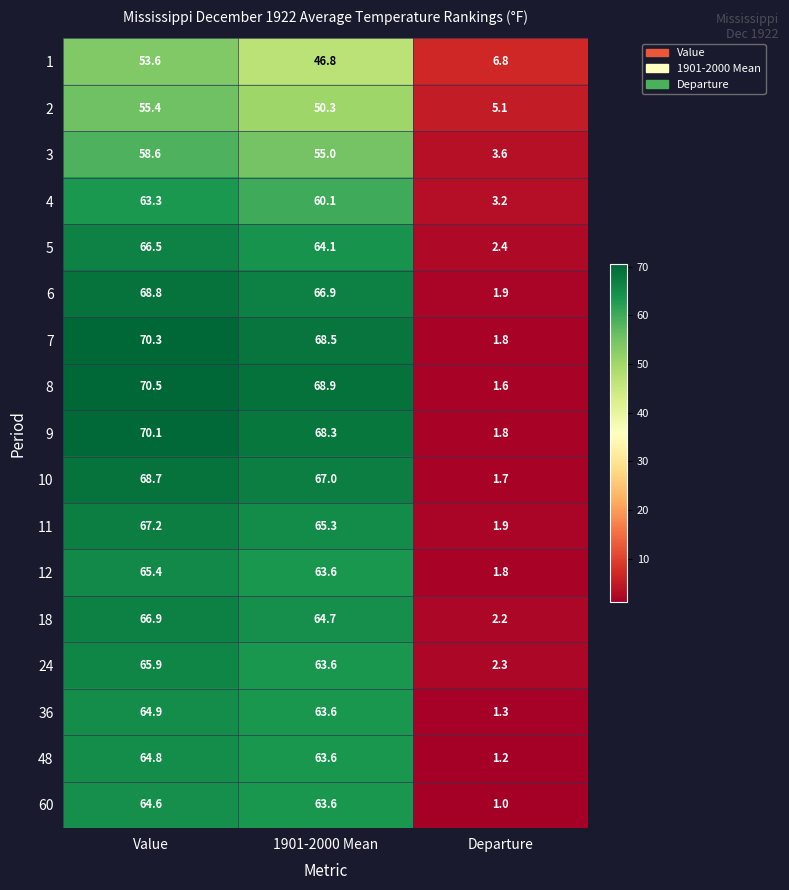

What is the difference between the highest and lowest values at 1901-2000 Mean?

22.1